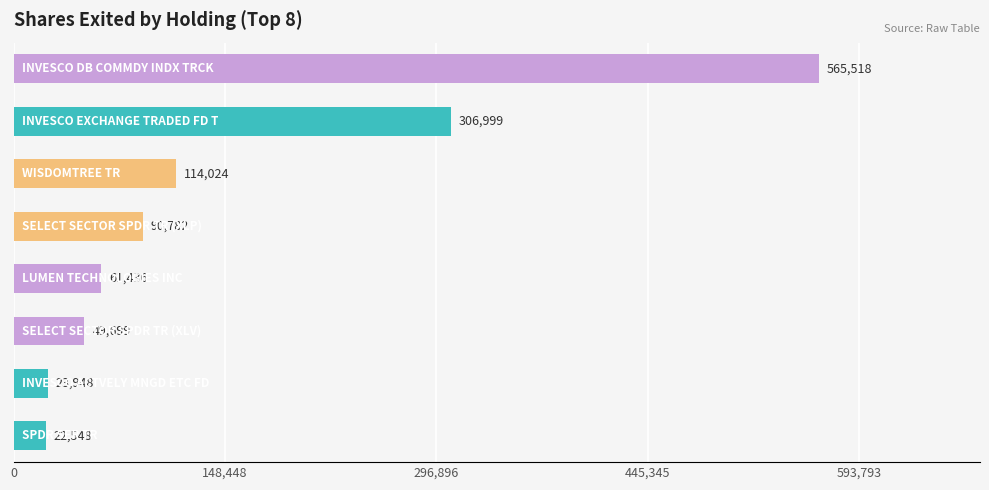

What is the maximum value shown in the chart?

565518